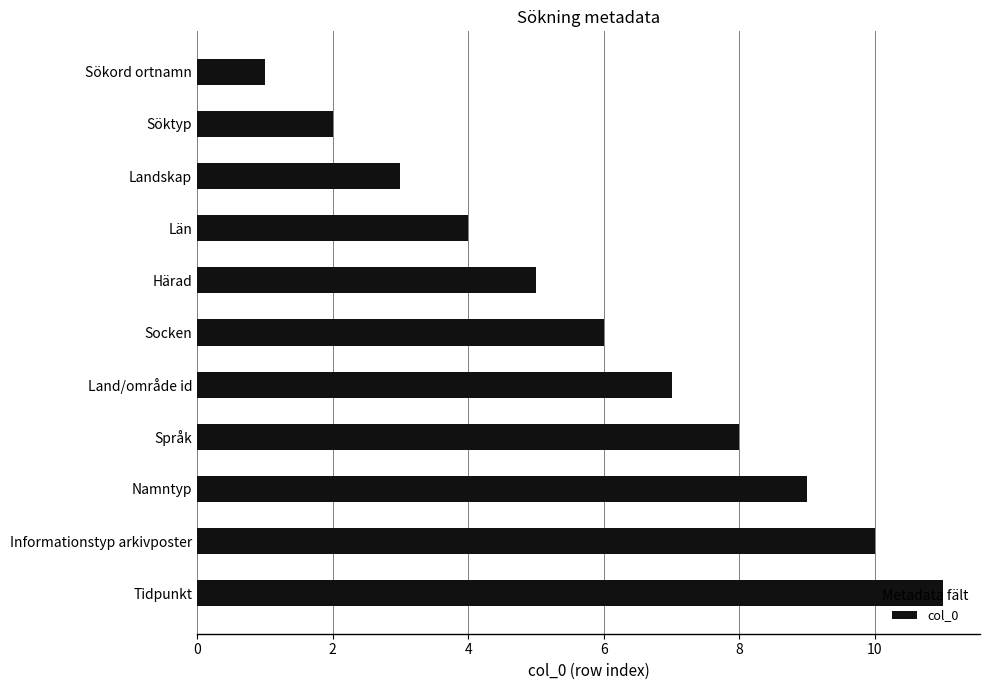

What is the smallest value displayed?

1